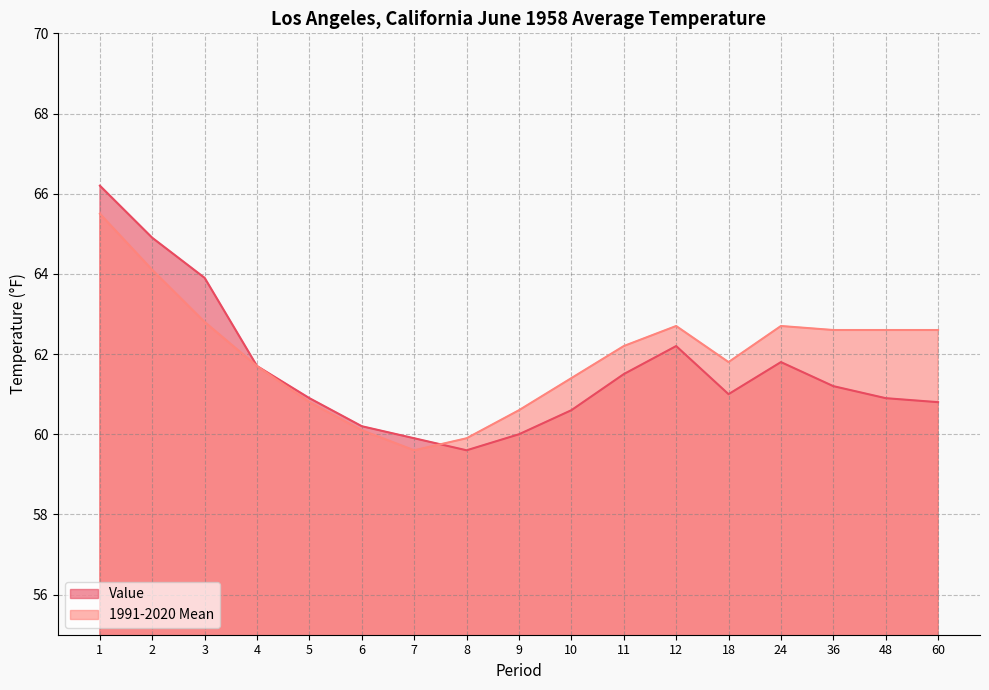

Which category has the lowest value across all series?

8